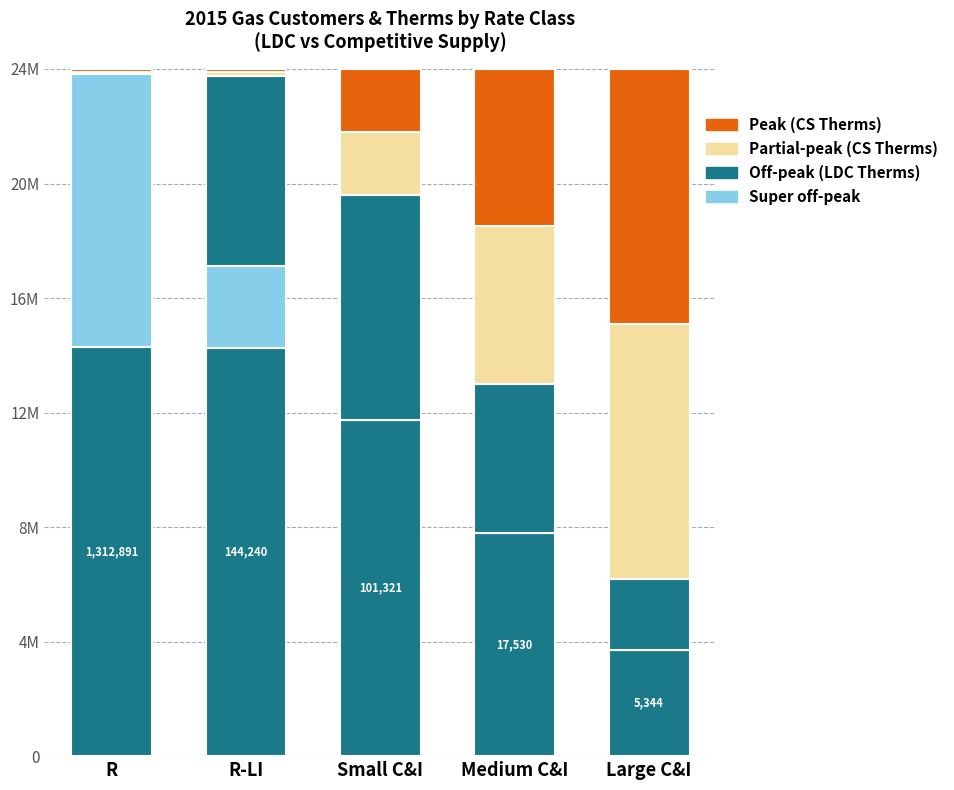

The value of CS THERMS (Partial-peak) at Medium C&I is 5.5. True or false?

True